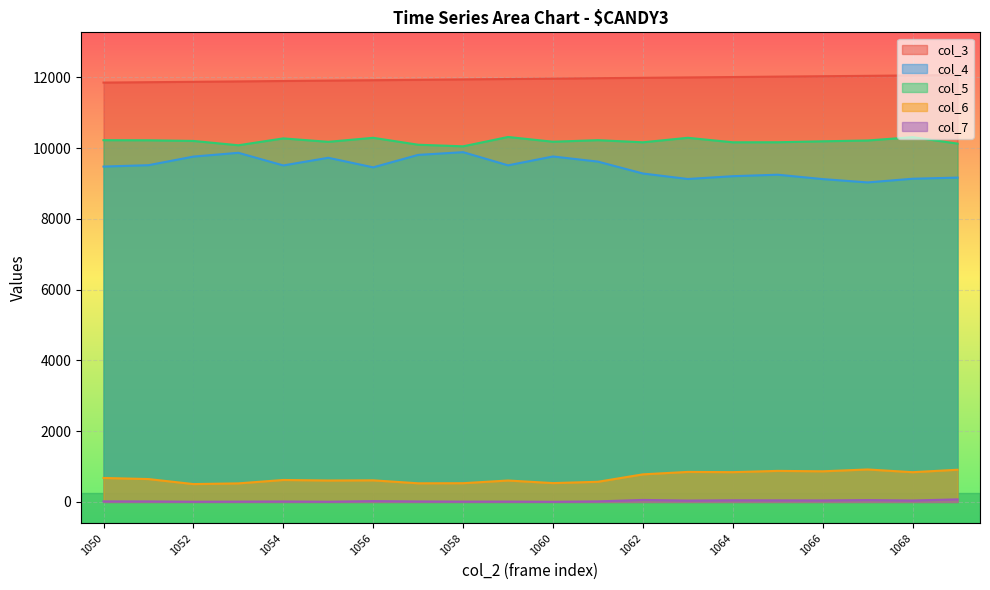

List the series in order of their peak value, highest first.

col_3, col_5, col_4, col_6, col_7